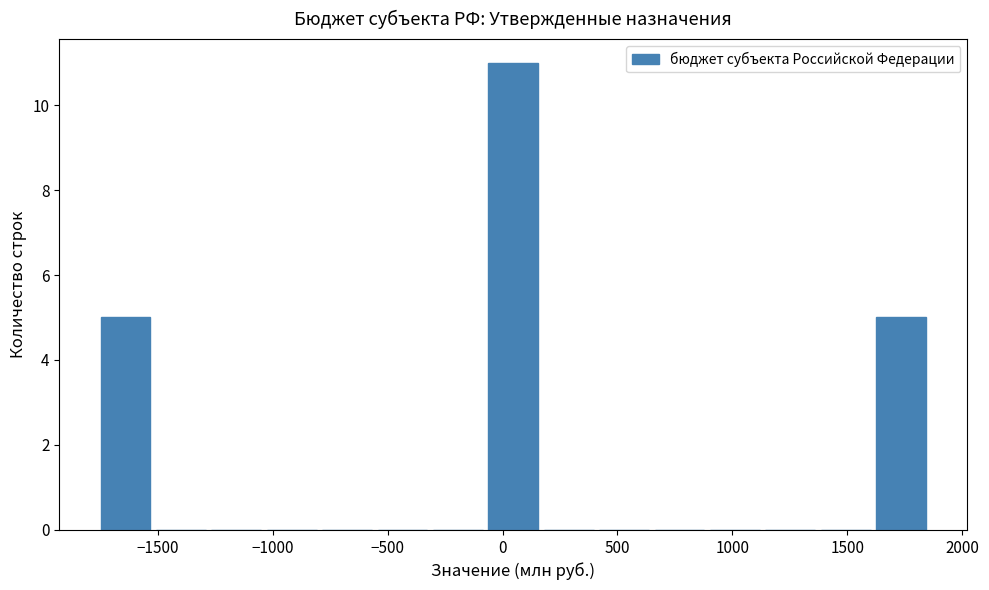

Reading left to right, list every bar in this chart as the range it spans on the x-axis followed by its height. Neither the bar edges nor the heights are printed on the chart, so give them approximately, as read against the axes.

-1750 to -1500: 5
-1500 to -1300: 0
-1300 to -1050: 0
-1050 to -800: 0
-800 to -550: 0
-550 to -300: 0
-300 to -50: 0
-50 to 150: 11
150 to 400: 0
400 to 650: 0
650 to 900: 0
900 to 1150: 0
1150 to 1350: 0
1350 to 1600: 0
1600 to 1850: 5